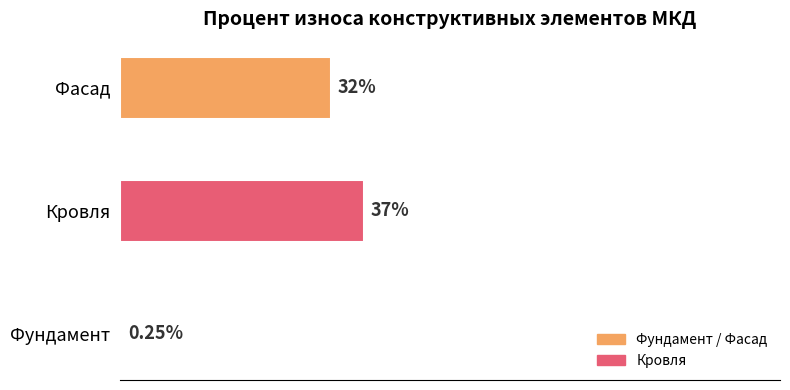

Which label corresponds to the largest value in the chart?

Кровля